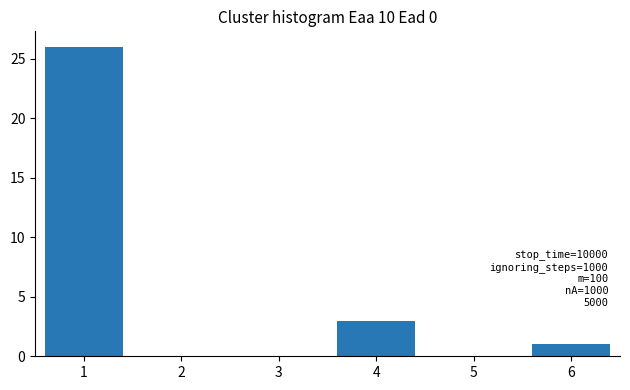

Reading left to right, list all the values displayed in this chart.

1=26	2=0	3=0	4=3	5=0	6=1